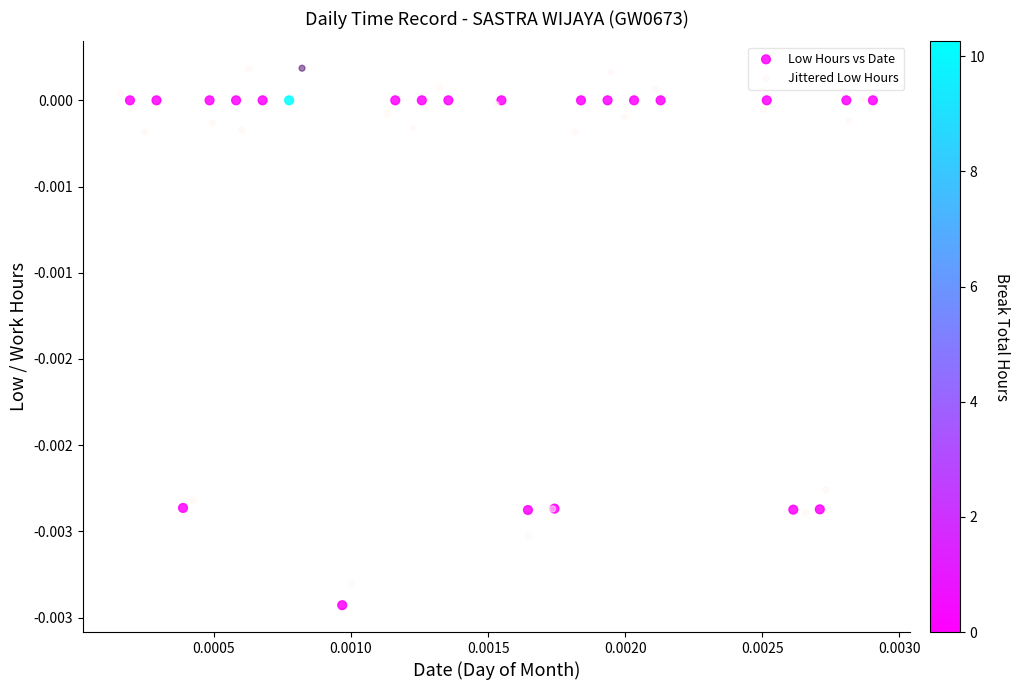

Which series has the widest spread of Y values?

Jittered Low Hours